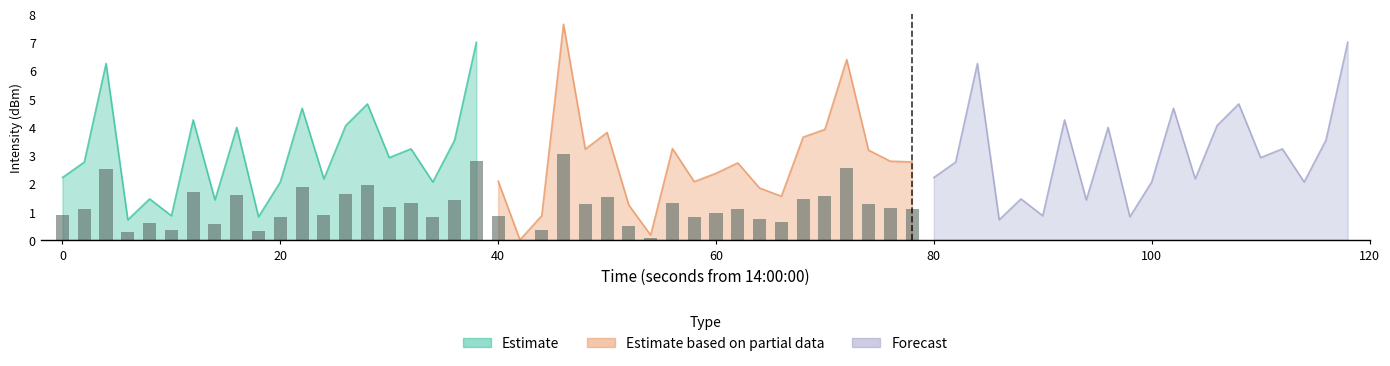

Reading right to left, list all the values displayed in this chart.

Estimate: 7.0	3.5	2.0	3.2	2.9	4.8	4.0	2.2	4.7	2.1	0.8	4.0	1.4	4.2	0.9	1.4	0.7	6.2	2.8	2.2
Estimate based on partial data: 2.8	2.8	3.2	6.4	3.9	3.6	1.5	1.8	2.7	2.4	2.1	3.2	0.2	1.2	3.8	3.2	7.6	0.9	0.0	2.1
Forecast: 7.0	3.5	2.0	3.2	2.9	4.8	4.0	2.2	4.7	2.1	0.8	4.0	1.4	4.2	0.9	1.4	0.7	6.2	2.8	2.2